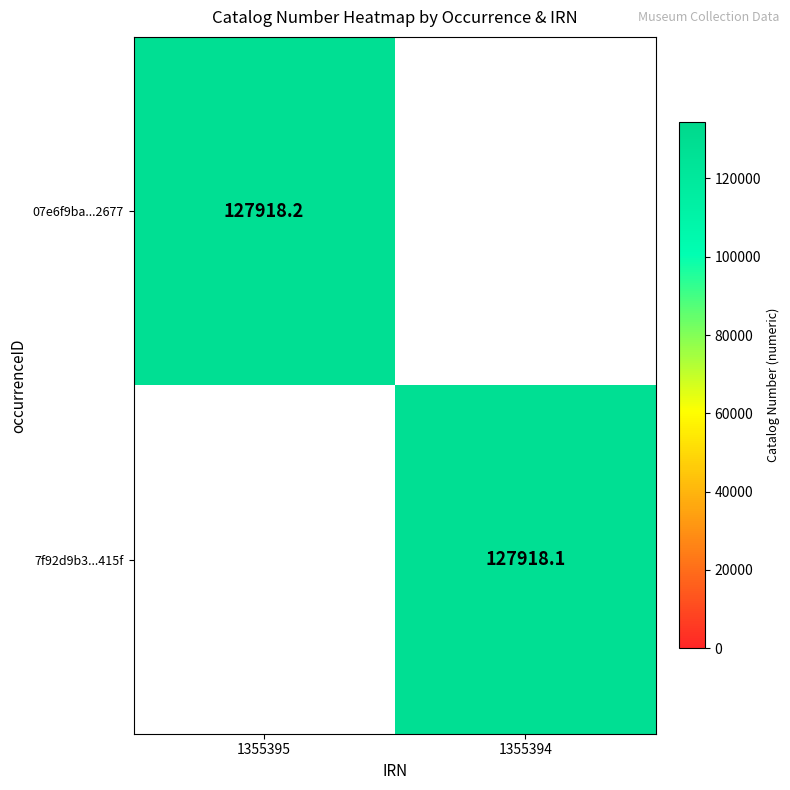

Is it true that 7f92d9b3...415f equals 76855.5 at 1355394?

False